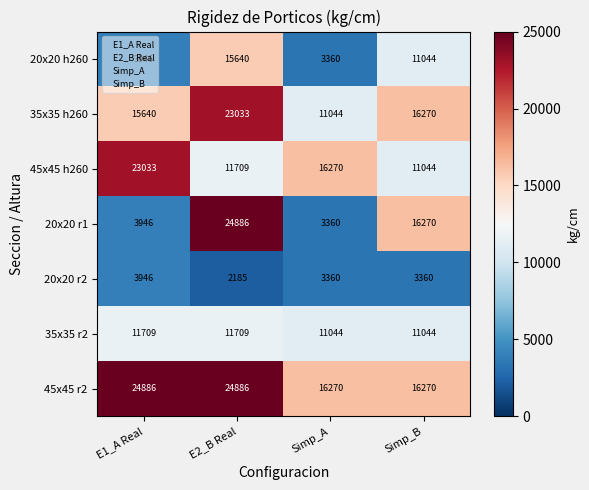

The 45x45 h260 series shows 16270 at Simp_A. True or false?

True